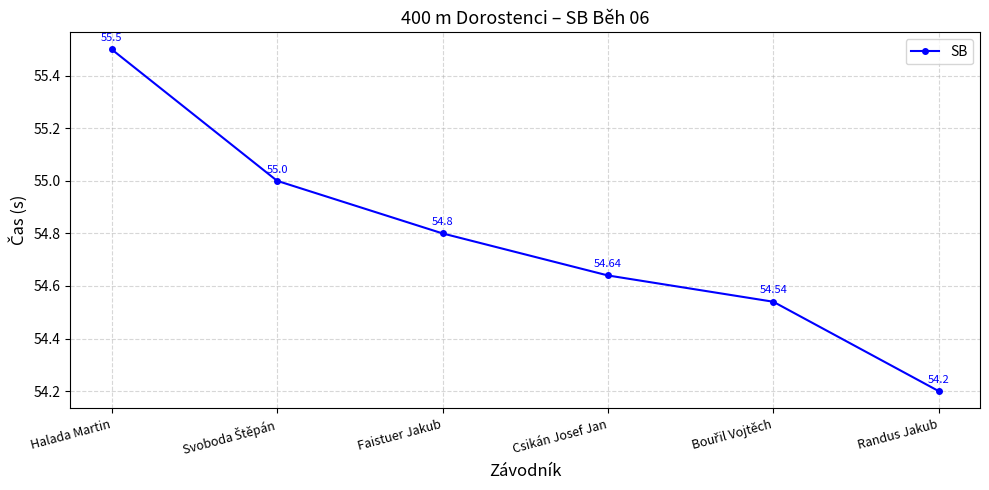

What is the sum of the values at Faistuer Jakub and Halada Martin?

110.3